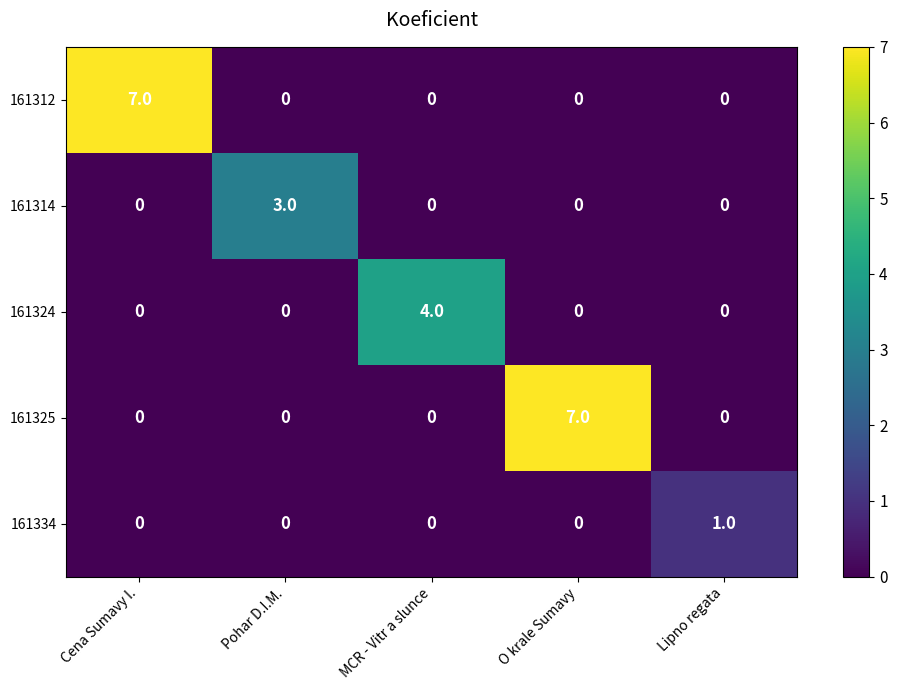

What is the total value across all series at MCR - Vitr a slunce?

4